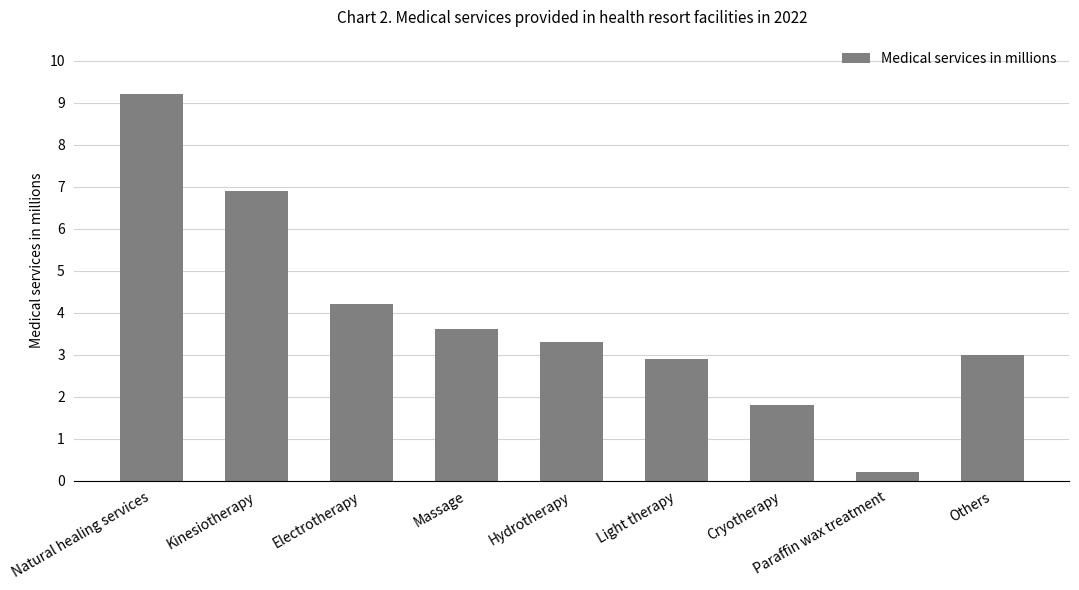

Reading left to right, list all the values displayed in this chart.

Natural healing services=9.2	Kinesiotherapy=6.9	Electrotherapy=4.2	Massage=3.6	Hydrotherapy=3.3	Light therapy=2.9	Cryotherapy=1.8	Paraffin wax treatment=0.2	Others=3.0